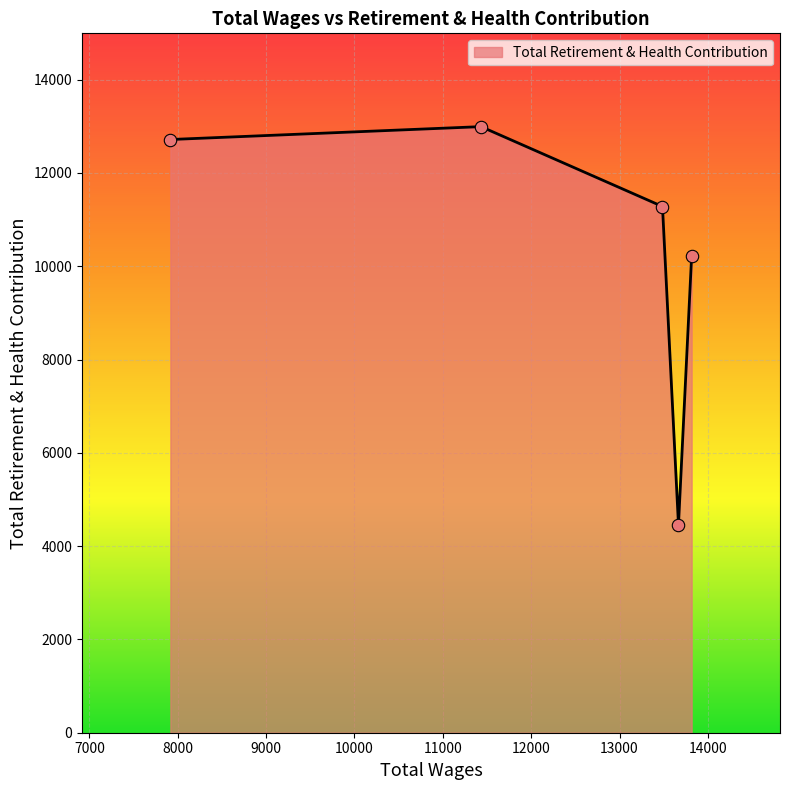

What is the difference between the maximum and minimum values?

8537